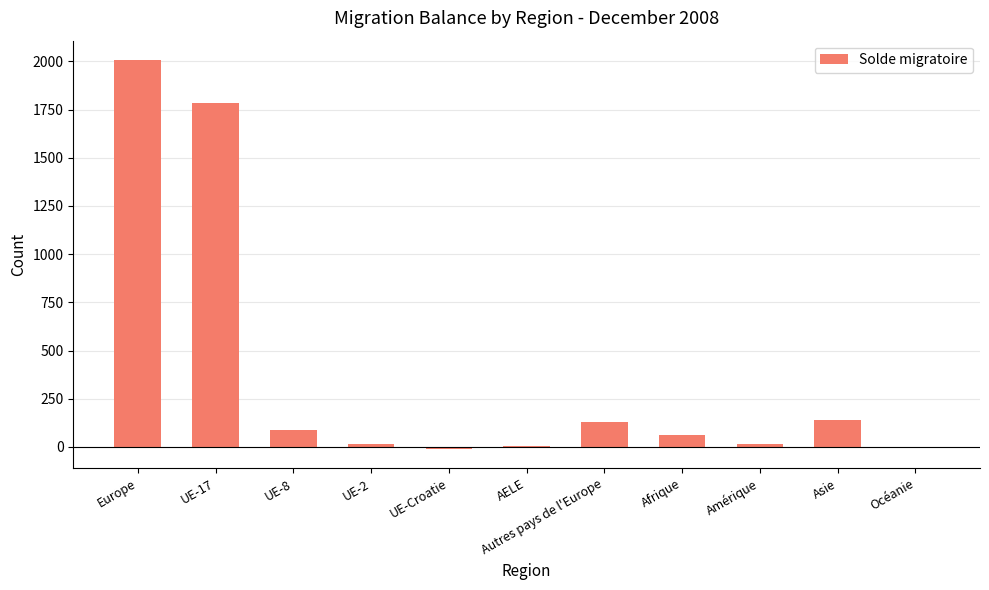

True or false: the data shows 62 at Afrique.

True